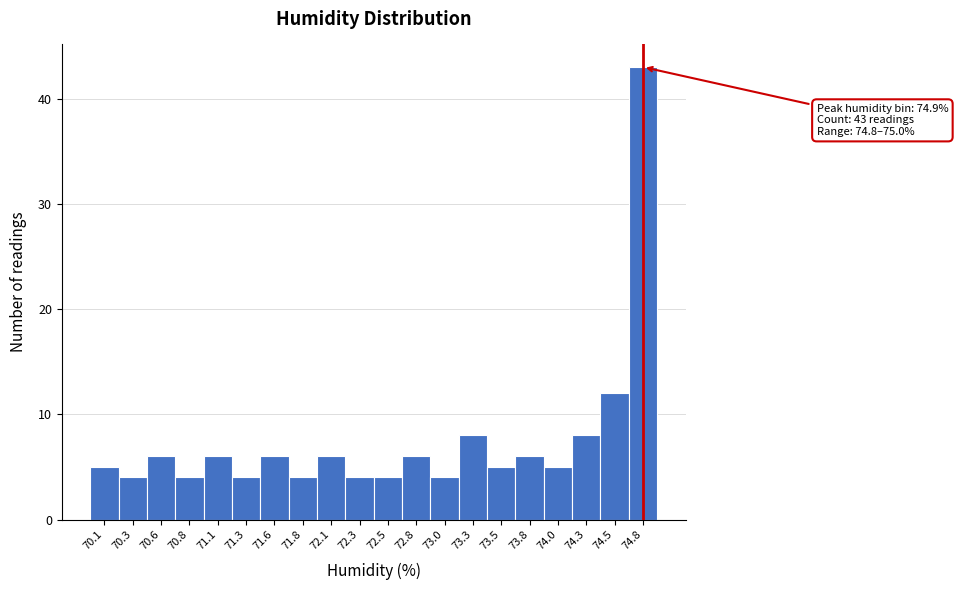

Reading right to left, what are all the values shown in this chart?

43	12	8	5	6	5	8	4	6	4	4	6	4	6	4	6	4	6	4	5